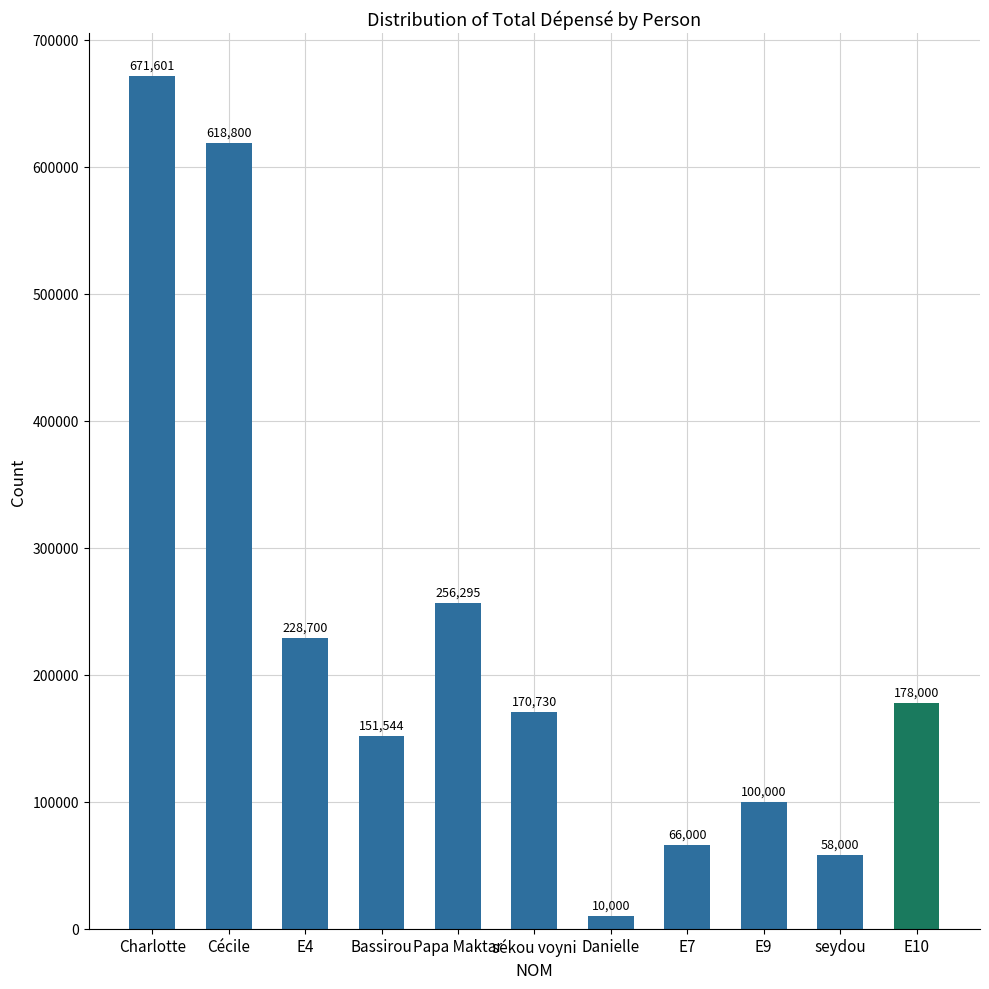

What is the average value?

228151.8